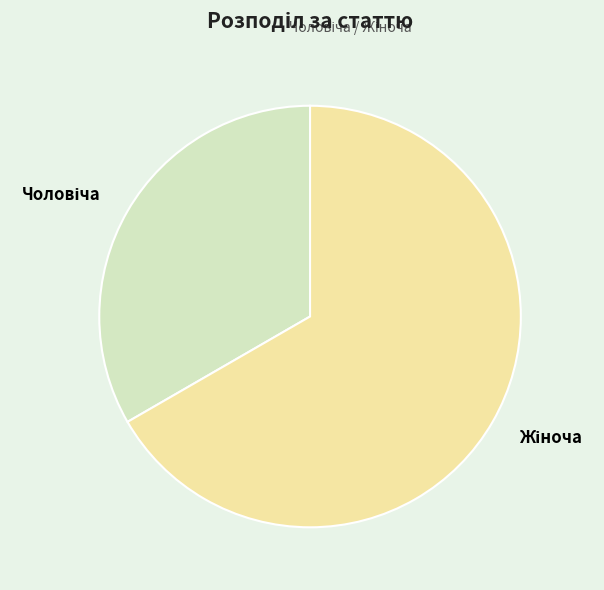

Is there any slice that represents more than half of the pie?

Yes